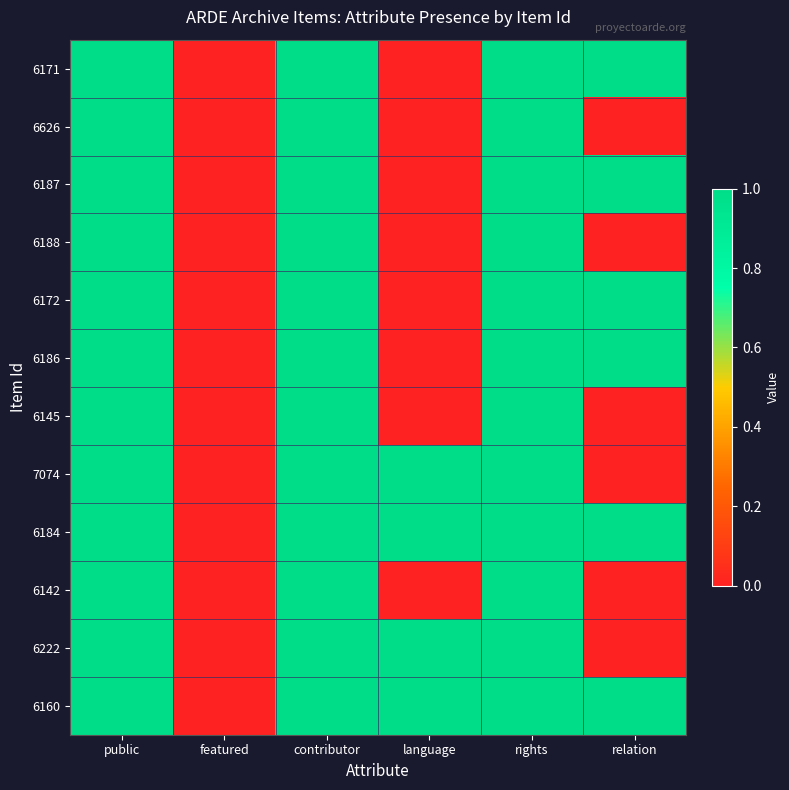

Reading left to right, extract all data points from this chart.

6171: public=1	featured=0	contributor=1	language=0	rights=1	relation=1
6626: public=1	featured=0	contributor=1	language=0	rights=1	relation=0
6187: public=1	featured=0	contributor=1	language=0	rights=1	relation=1
6188: public=1	featured=0	contributor=1	language=0	rights=1	relation=0
6172: public=1	featured=0	contributor=1	language=0	rights=1	relation=1
6186: public=1	featured=0	contributor=1	language=0	rights=1	relation=1
6145: public=1	featured=0	contributor=1	language=0	rights=1	relation=0
7074: public=1	featured=0	contributor=1	language=1	rights=1	relation=0
6184: public=1	featured=0	contributor=1	language=1	rights=1	relation=1
6142: public=1	featured=0	contributor=1	language=0	rights=1	relation=0
6222: public=1	featured=0	contributor=1	language=1	rights=1	relation=0
6160: public=1	featured=0	contributor=1	language=1	rights=1	relation=1